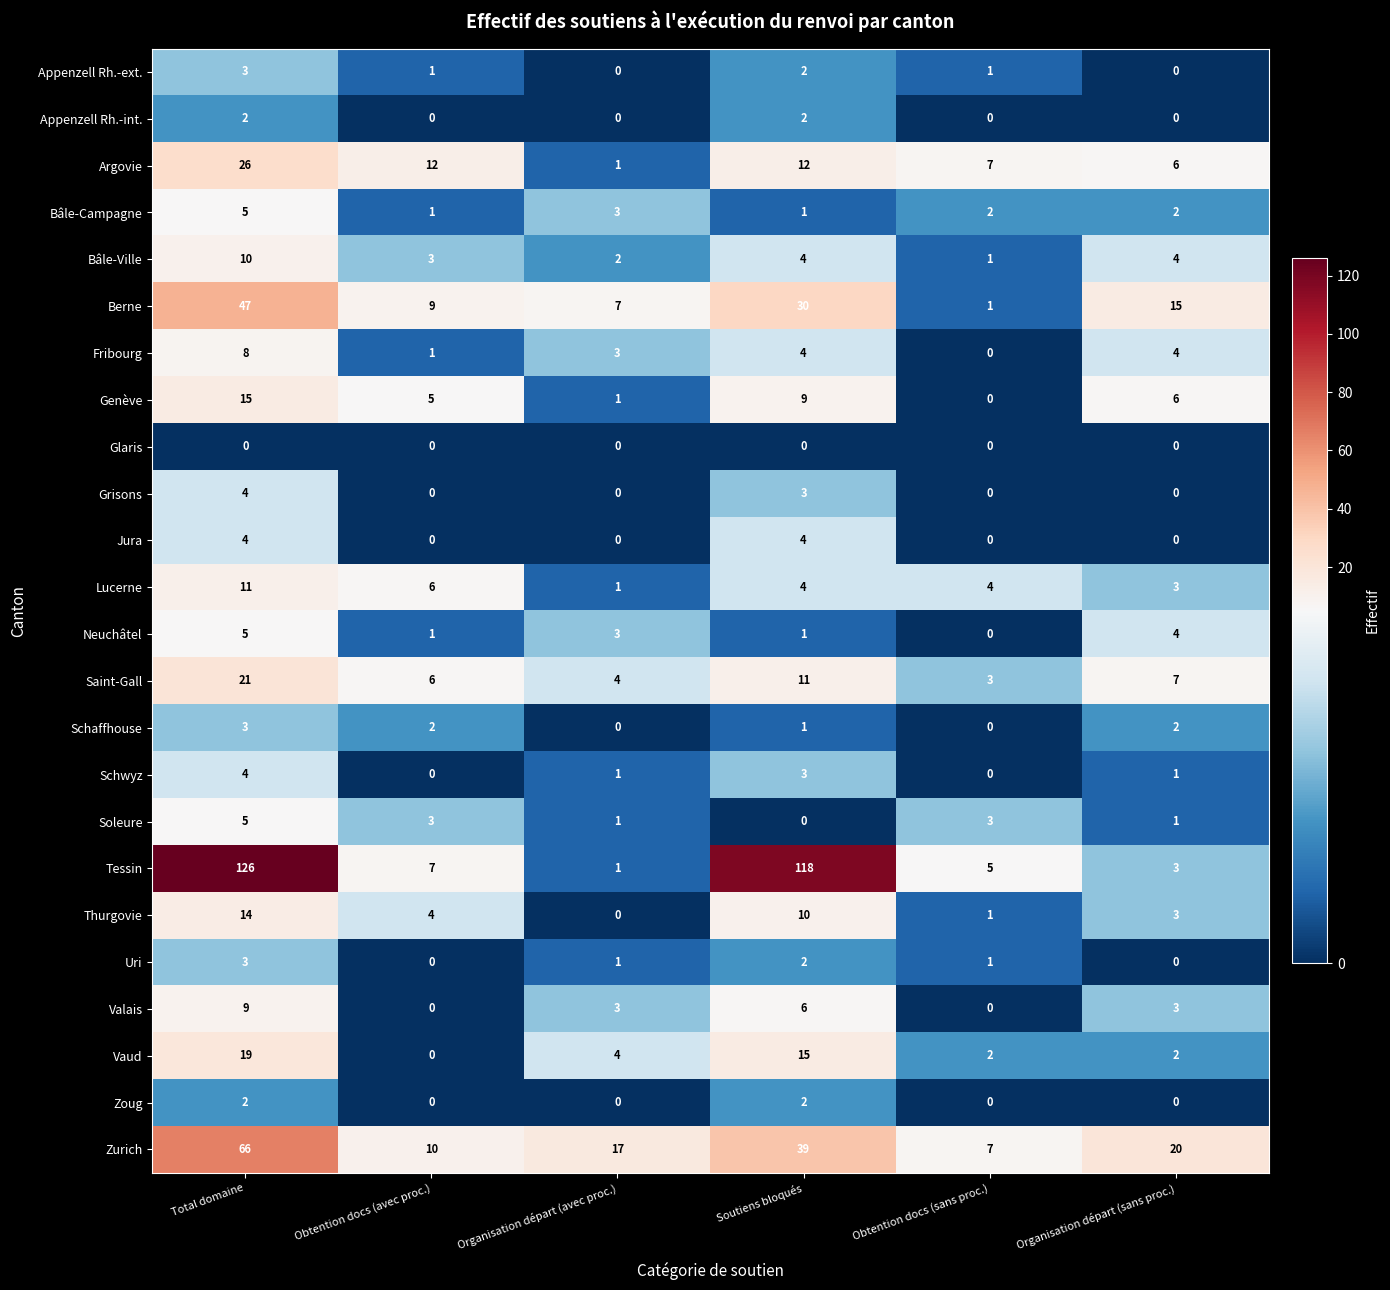

What is the sum of all Grisons values?

7